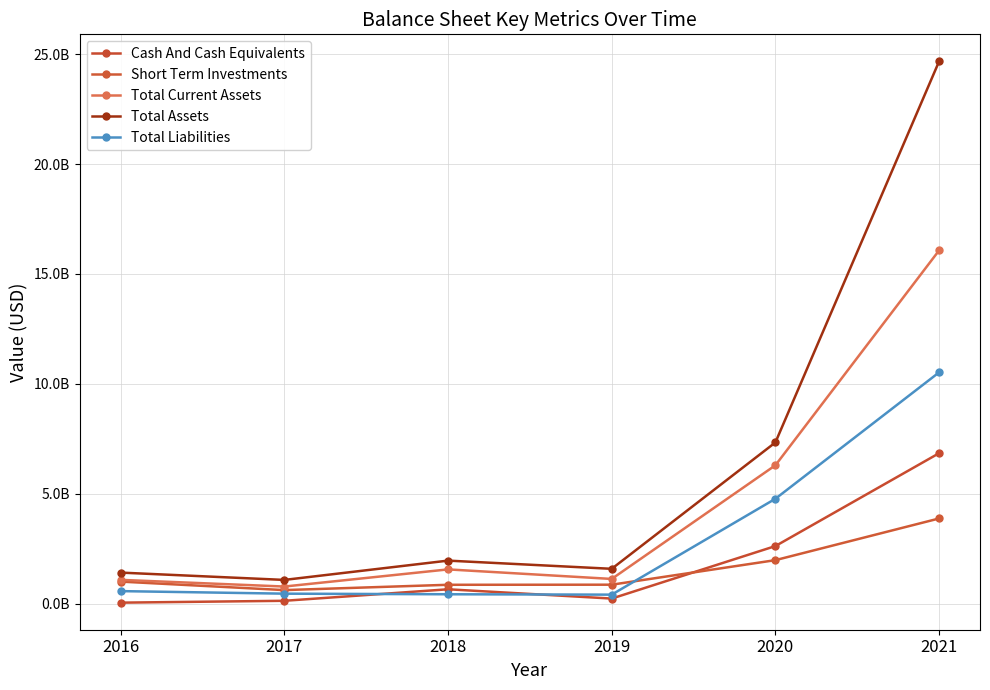

Reading left to right, extract all data points from this chart.

Cash And Cash Equivalents: 2016=50080000	2017=134859000	2018=658364000	2019=235876000	2020=2623850000	2021=6848000000
Short Term Investments: 2016=1008058000	2017=621170000	2018=863063000	2019=867124000	2020=1983758000	2021=3879000000
Total Current Assets: 2016=1087152000	2017=783223000	2018=1563006000	2019=1128804000	2020=6297879000	2021=16071000000
Total Assets: 2016=1417161000	2017=1084489000	2018=1962149000	2019=1589422000	2020=7336750000	2021=24669000000
Total Liabilities: 2016=575310000	2017=459193000	2018=431908000	2019=414612000	2020=4775375000	2021=10524000000